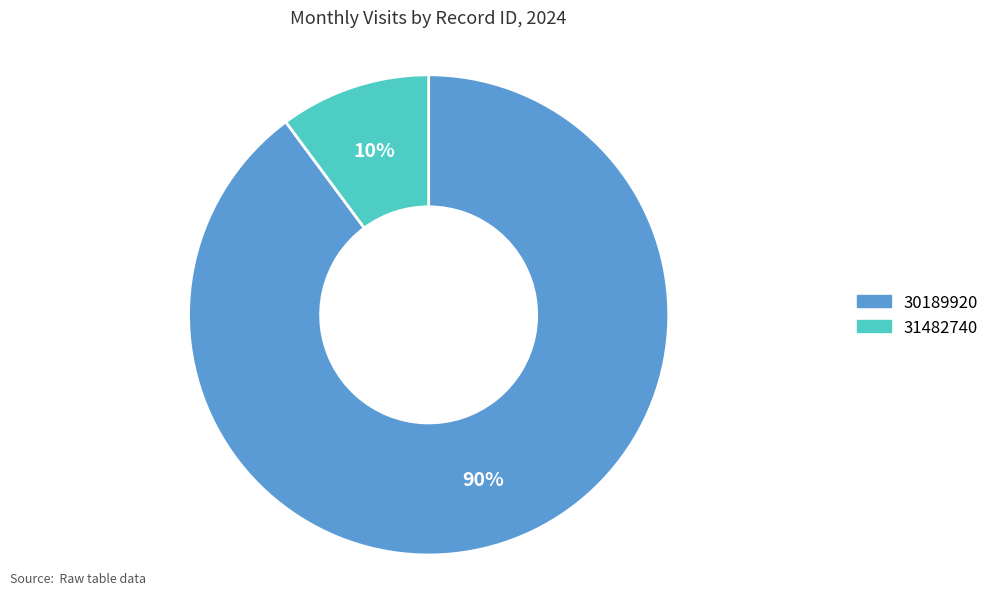

Combined, do 31482740 and 30189920 account for over 50%?

Yes